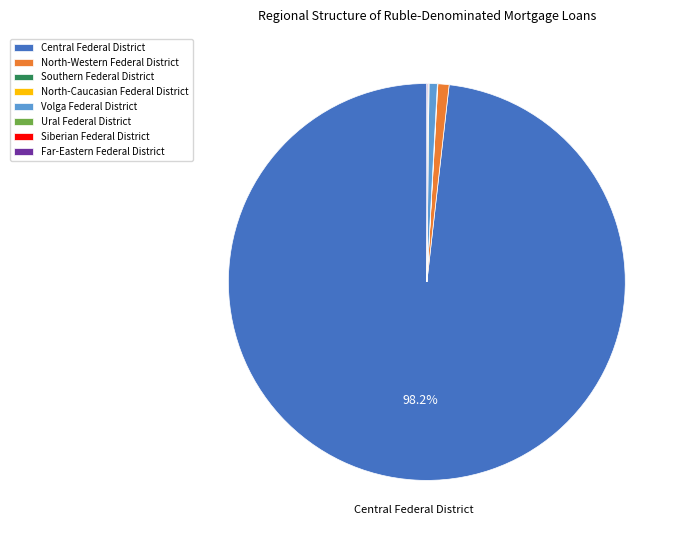

What percentage is NOT represented by Central Federal District?

1.8%